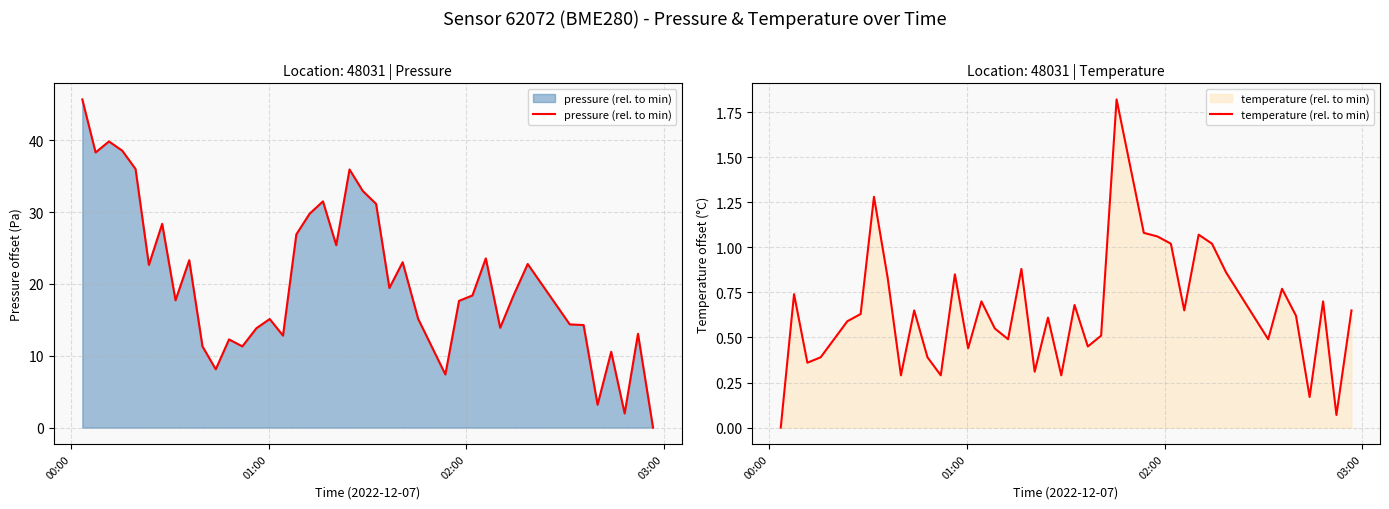

What is the maximum value for temperature (rel. to min)?

1.8